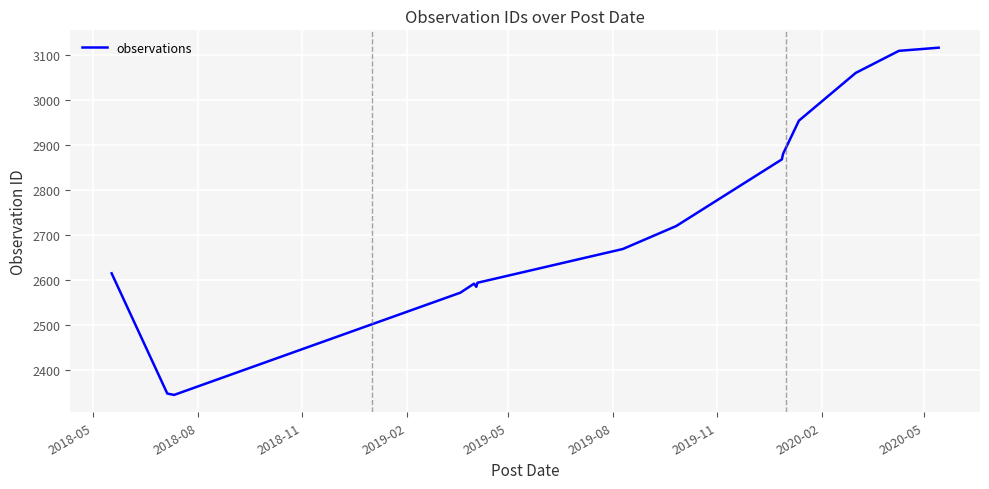

What is the minimum value shown in the chart?

2345